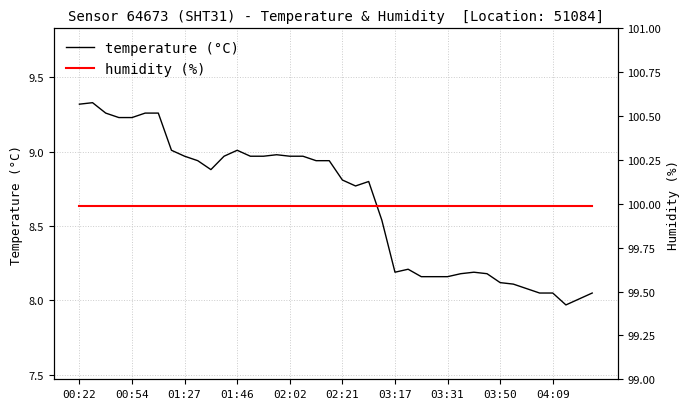

How many distinct data groups are displayed?

2